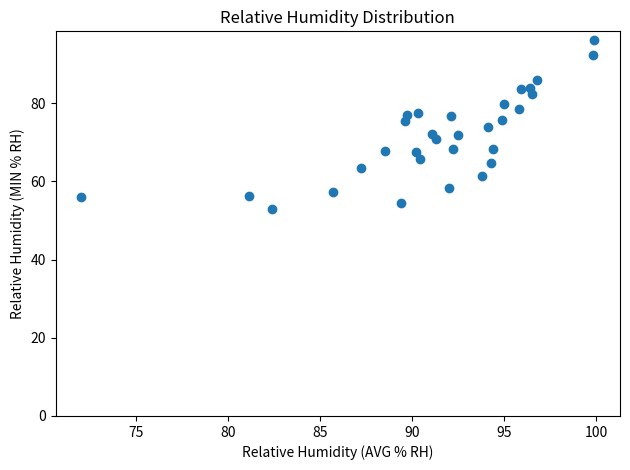

What is the range of X values (max minus min)?

27.9